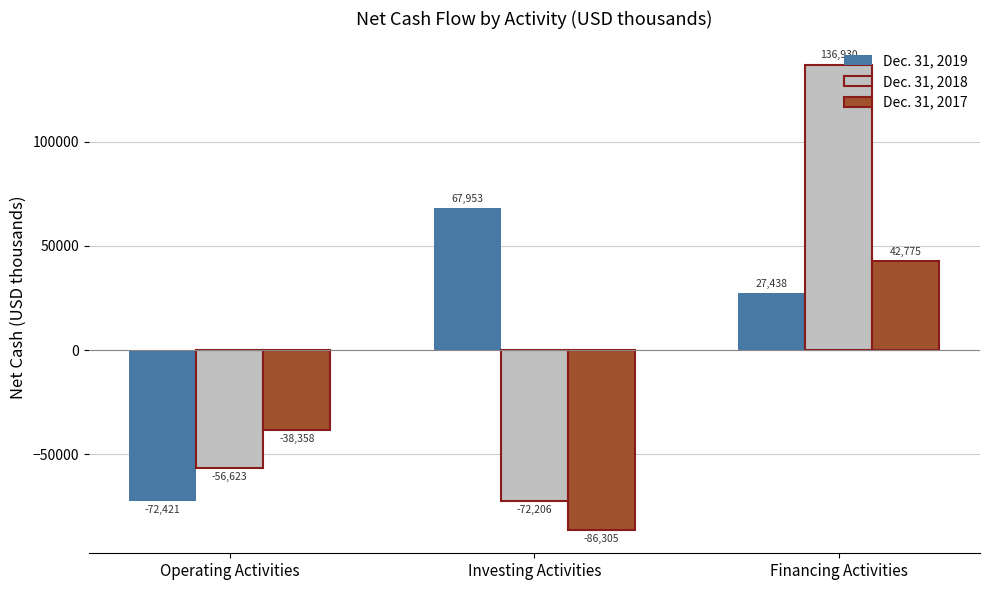

Reading left to right, transcribe all the data shown in this chart.

Dec. 31, 2019: Operating Activities=-72421	Investing Activities=67953	Financing Activities=27438
Dec. 31, 2018: Operating Activities=-56623	Investing Activities=-72206	Financing Activities=136930
Dec. 31, 2017: Operating Activities=-38358	Investing Activities=-86305	Financing Activities=42775